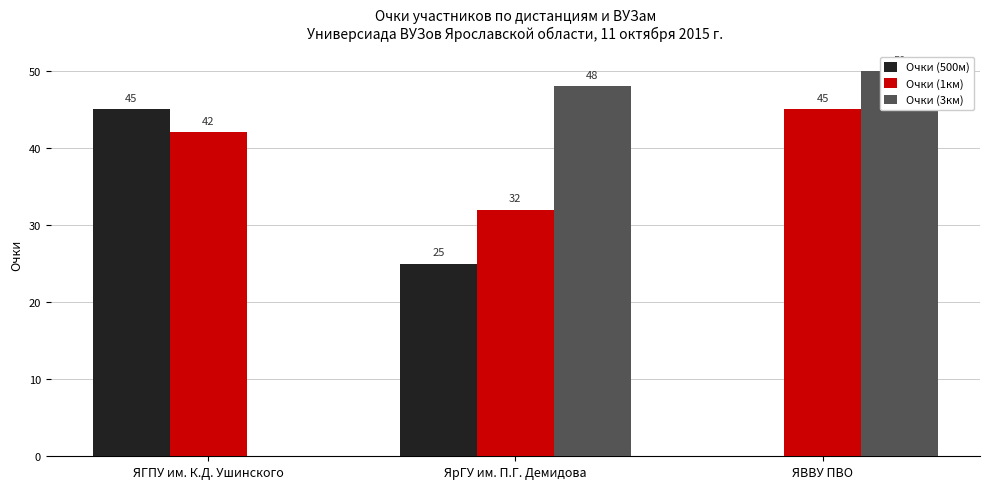

What is the difference between the maximum and minimum values in the Очки (3км) series?

50